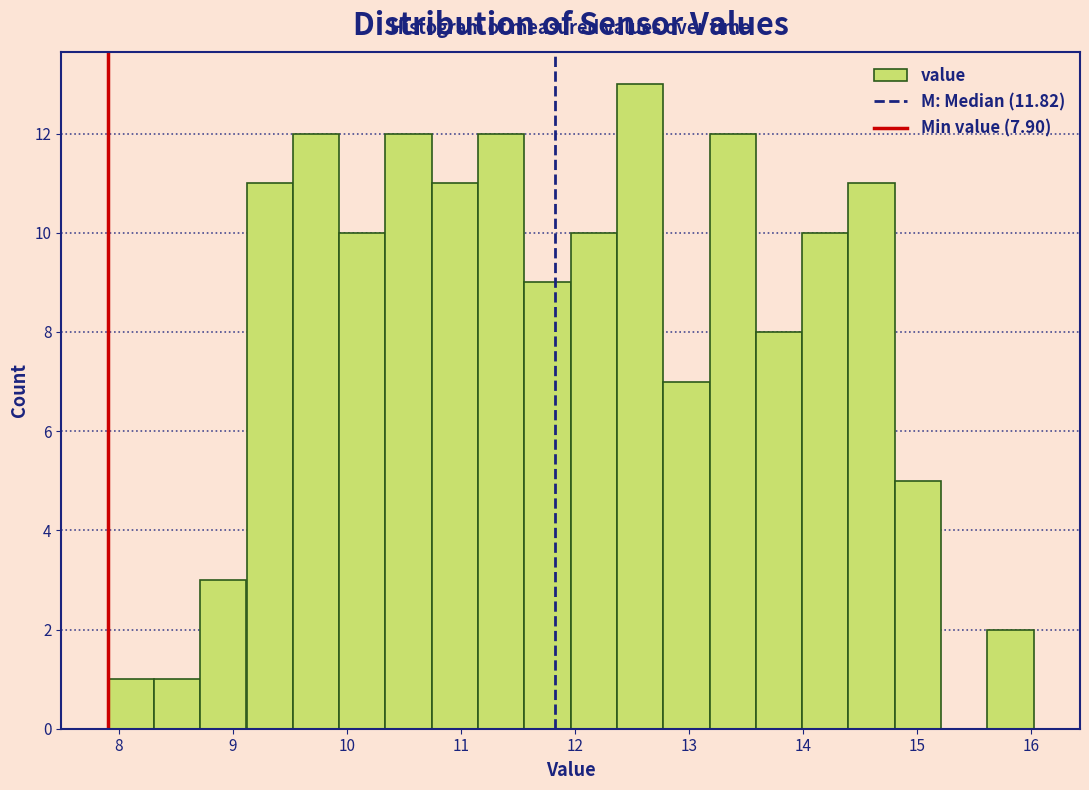

What is the height of the bar covering 8.7 to 9.1 on the x-axis? Neither the bar edges nor the heights are printed on the chart, so give them approximately, as read against the axes.

3